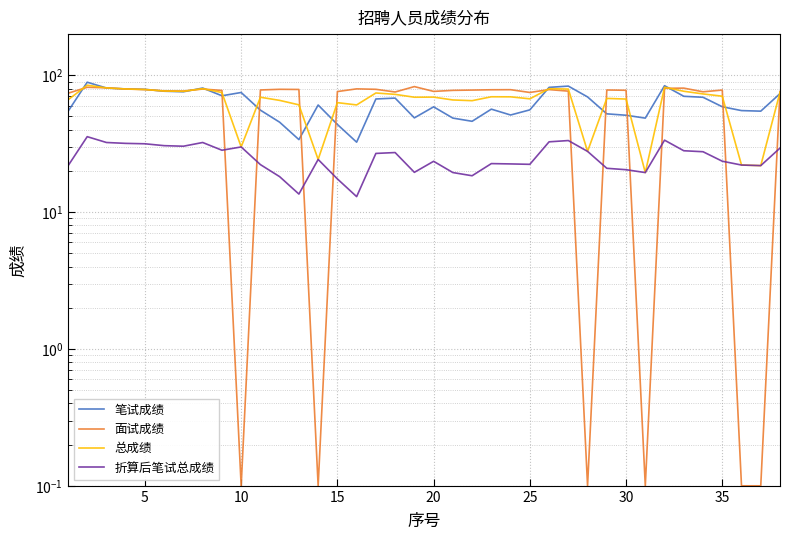

What is the highest value of the 笔试成绩 series?

89.0